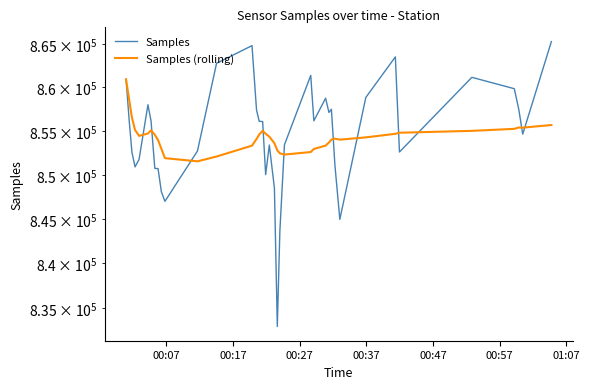

What is the difference between the maximum and minimum values in the Samples series?

32289